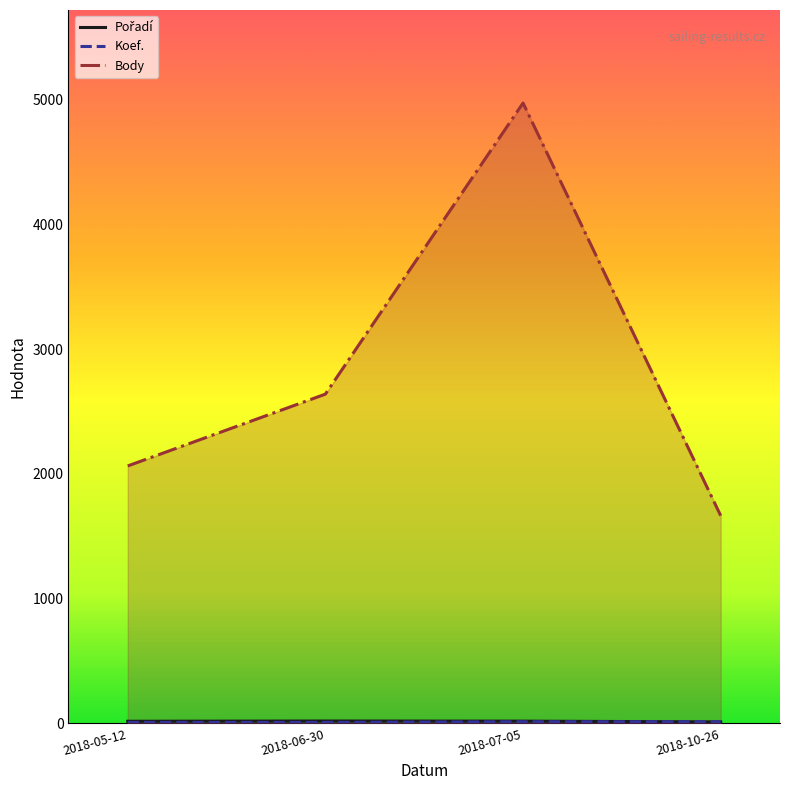

Which has a higher value, 2018-07-05 or 2018-10-26?

2018-07-05